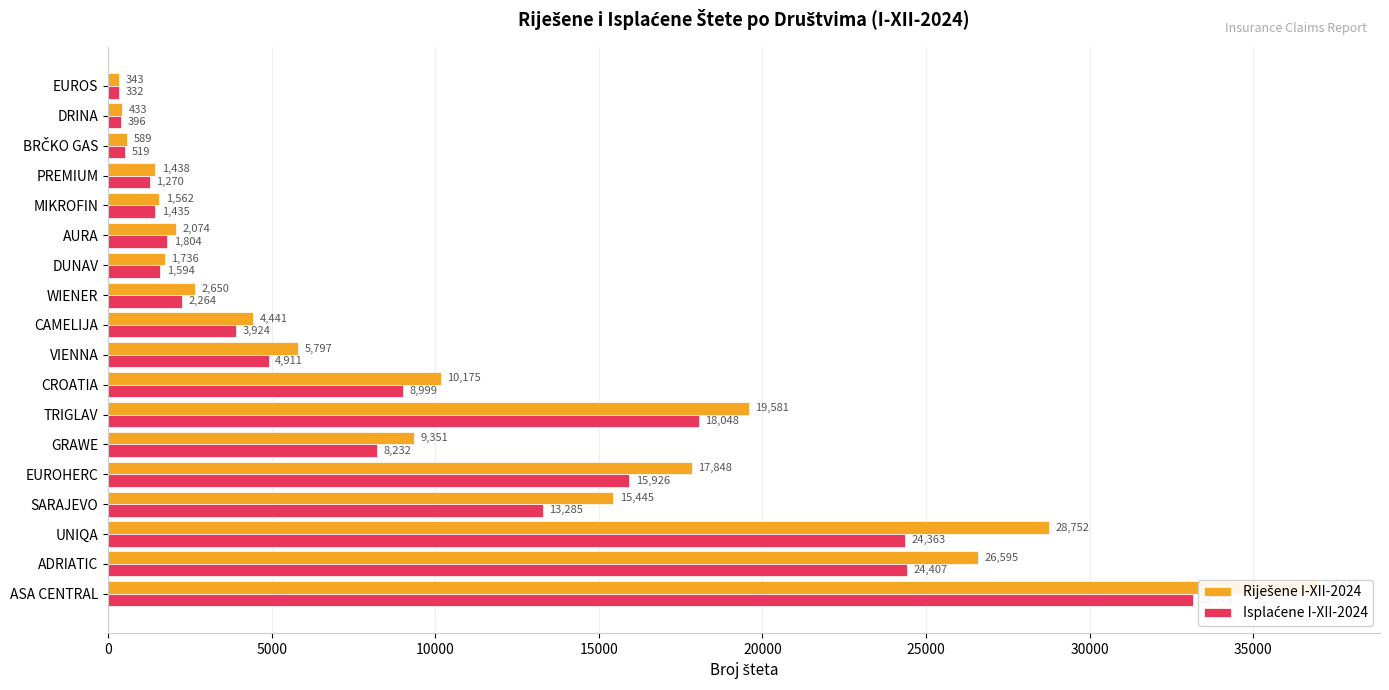

Which series has the largest range (max minus min)?

Riješene I-XII-2024